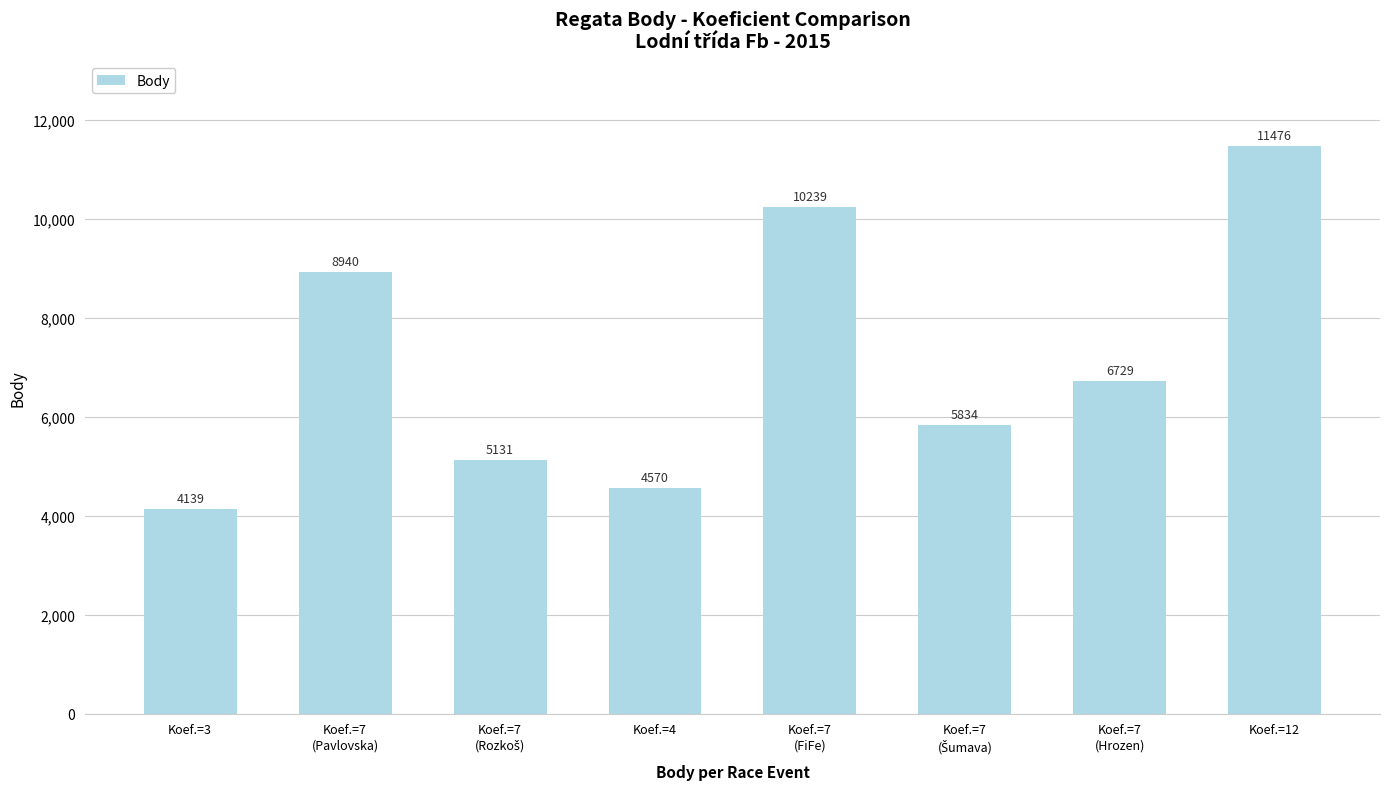

What is the ratio of the value at Koef.=12 to the value at Koef.=7
(Hrozen)?

1.7